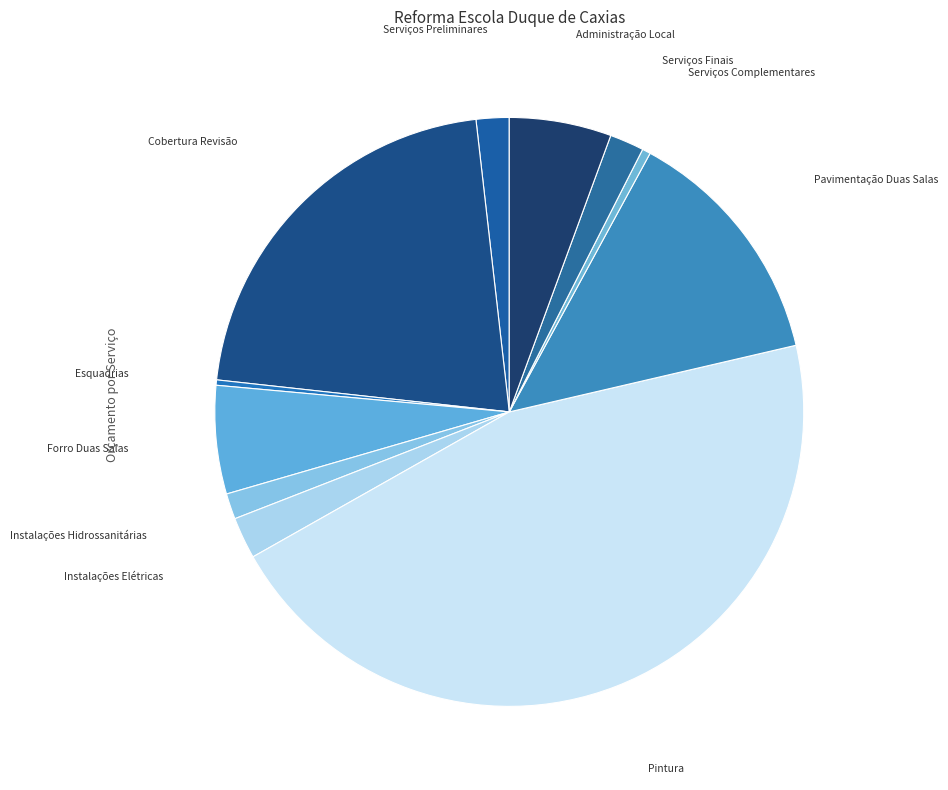

Does any single category account for the majority?

No